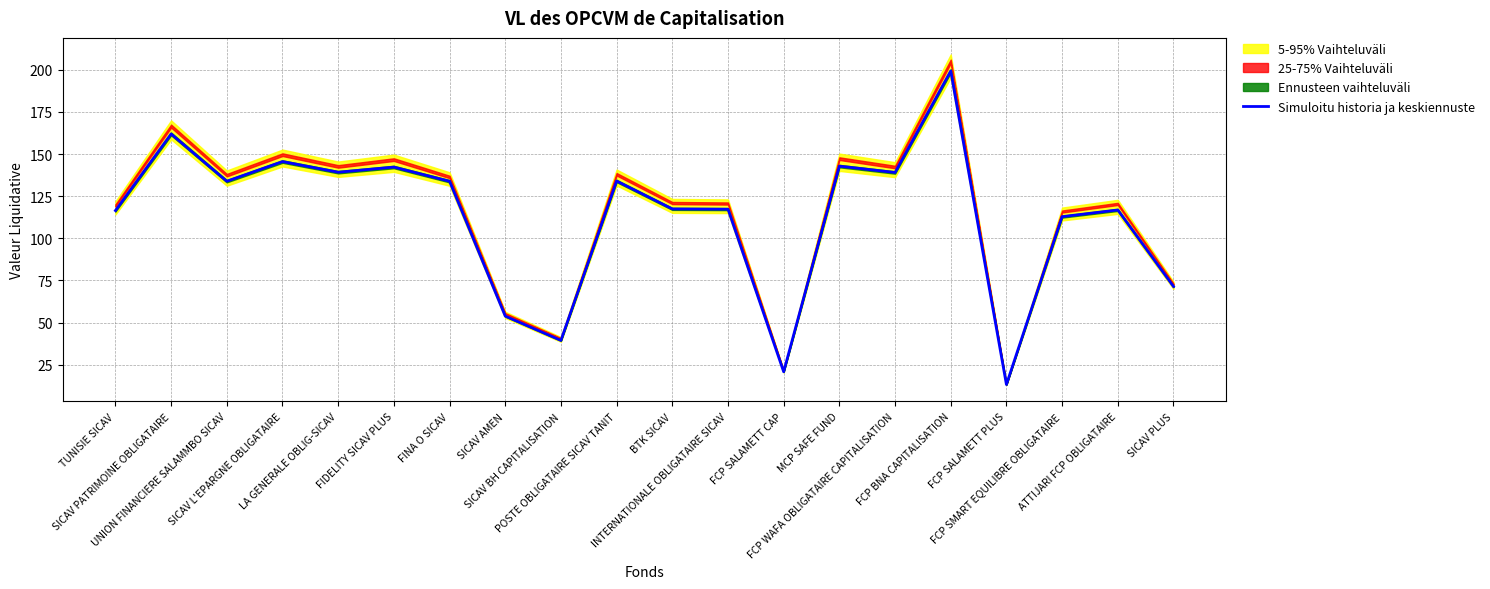

What is the change in value from TUNISIE SICAV to MCP SAFE FUND?

+26.4